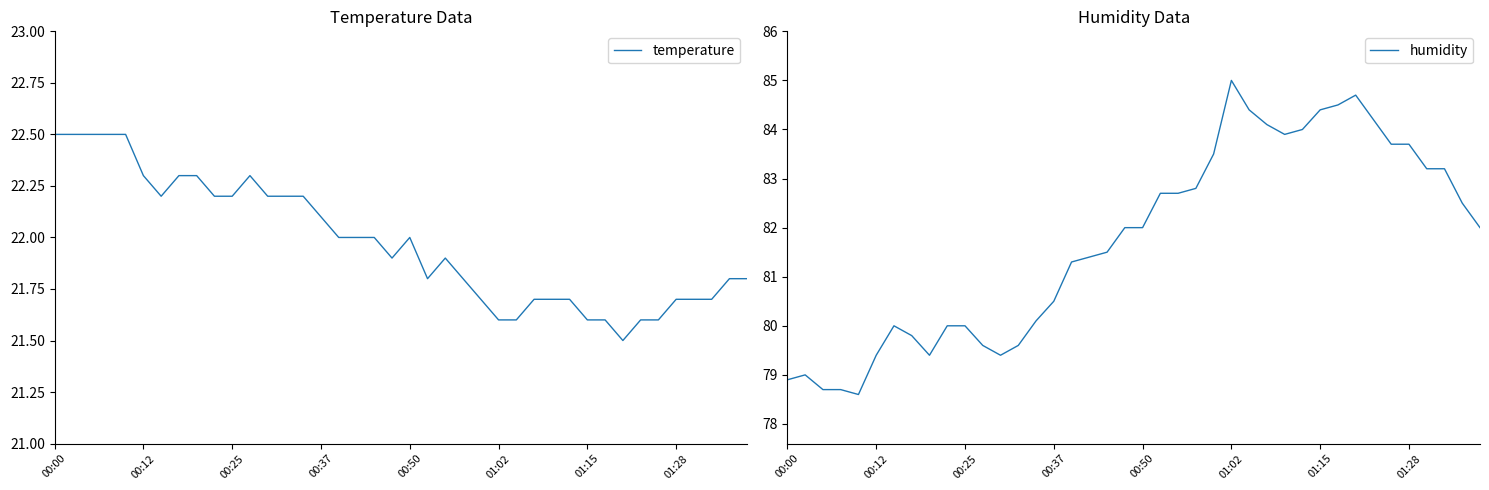

True or false: humidity and temperature cross at least once.

False